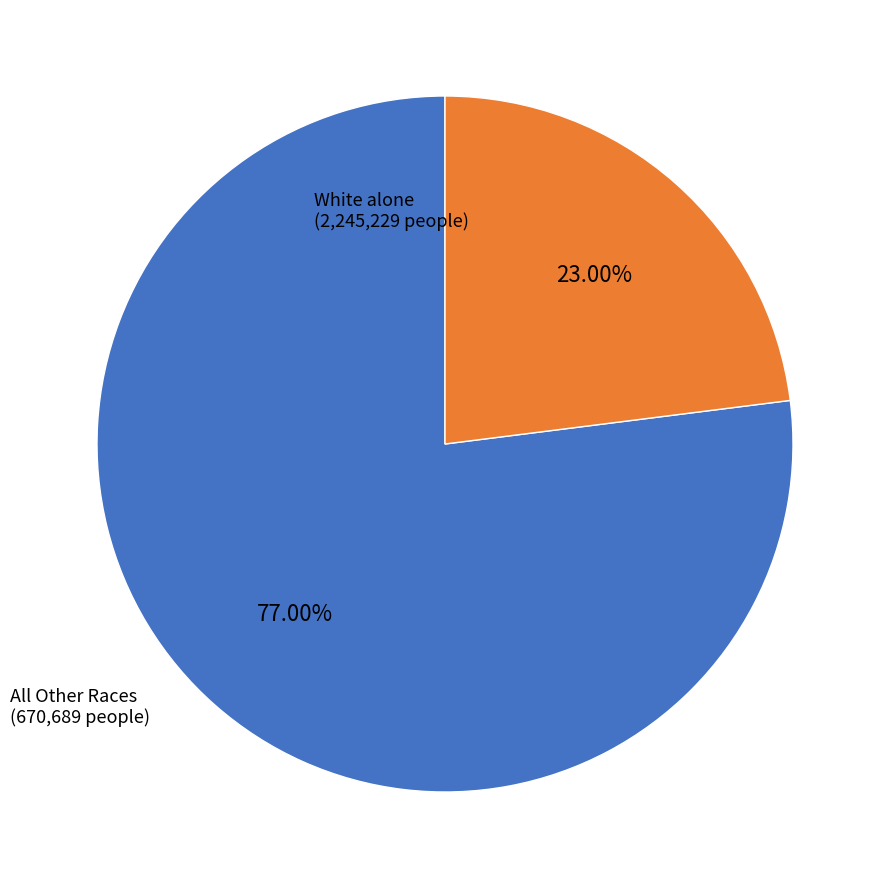

Does any single category account for the majority?

Yes